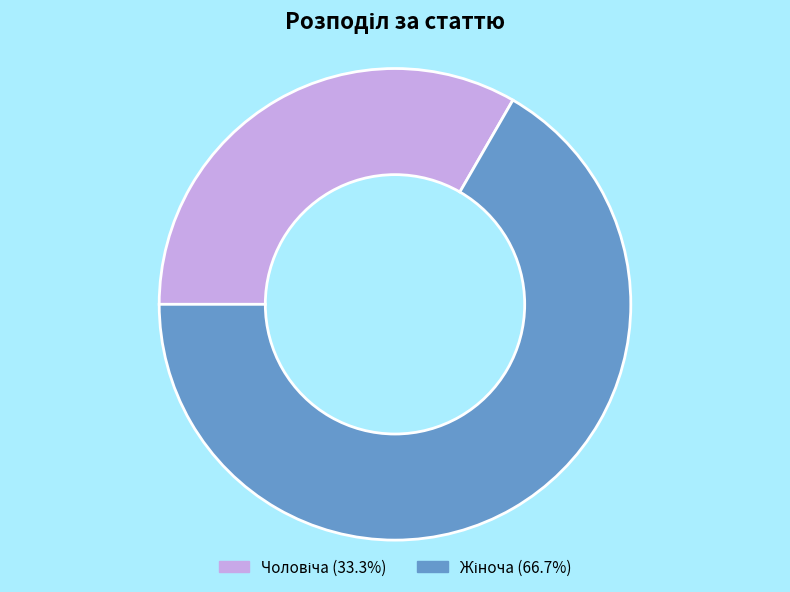

Does any single category account for the majority?

Yes